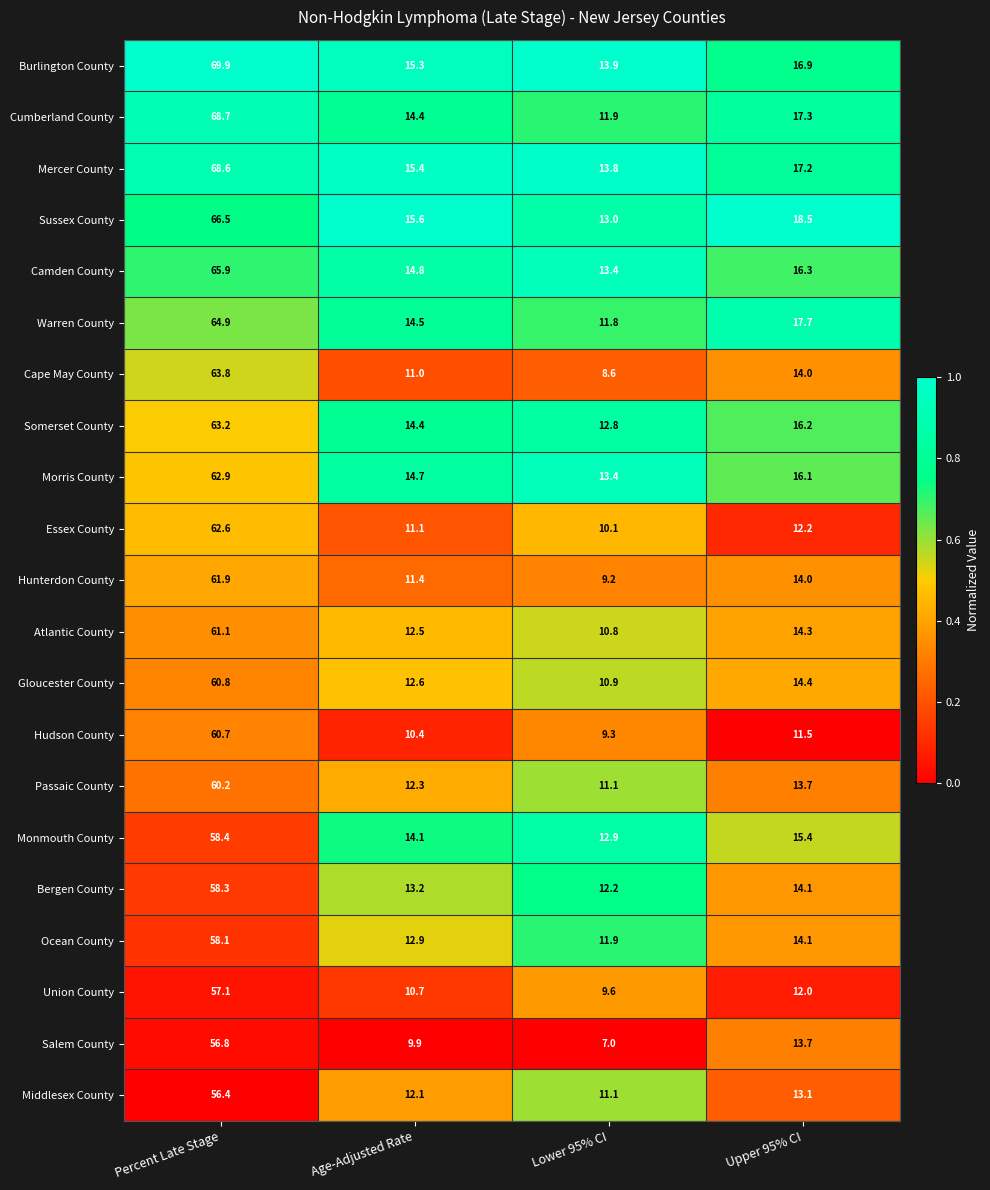

At which label does Salem County first exceed 13?

Percent Late Stage